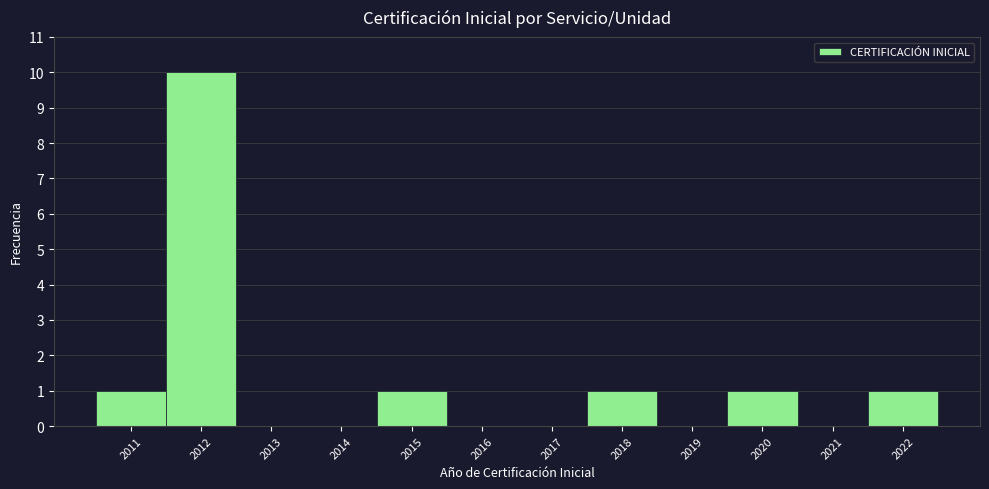

Reading left to right, transcribe this chart: for each bar, give the range it covers on the x-axis and its height. The values are not printed on the chart, so give them approximately, as read against the axis.

2010.5 to 2011.5: 1
2011.5 to 2012.5: 10
2012.5 to 2013.5: 0
2013.5 to 2014.5: 0
2014.5 to 2015.5: 1
2015.5 to 2016.5: 0
2016.5 to 2017.5: 0
2017.5 to 2018.5: 1
2018.5 to 2019.5: 0
2019.5 to 2020.5: 1
2020.5 to 2021.5: 0
2021.5 to 2022.5: 1